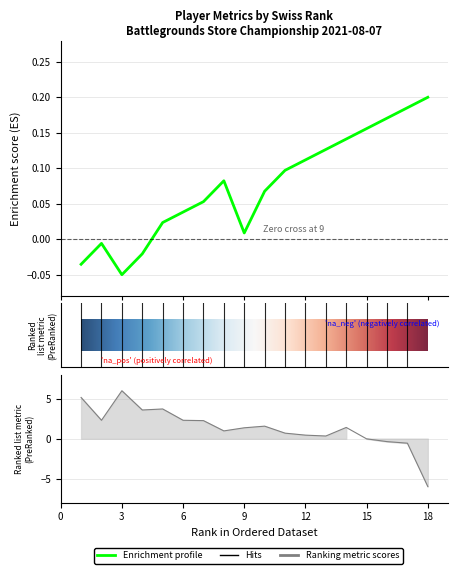

Reading left to right, transcribe all the data shown in this chart.

swiss_rank: -0.0	-0.0	-0.1	-0.0	0.0	0.0	0.1	0.1	0.0	0.1	0.1	0.1	0.1	0.1	0.2	0.2	0.2	0.2
mov: 5.2	2.3	6.0	3.6	3.7	2.3	2.3	1.0	1.4	1.6	0.7	0.4	0.3	1.4	-0.0	-0.4	-0.6	-6.0